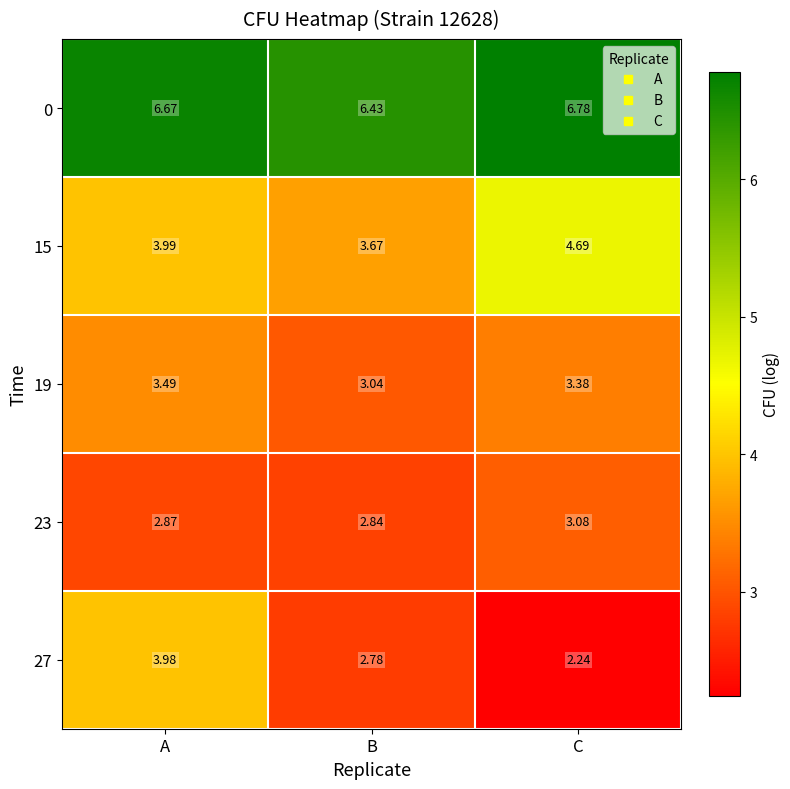

Which series changed the most between A and C?

27